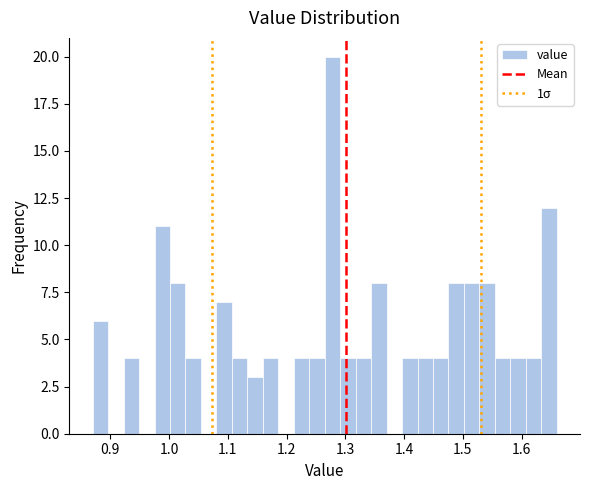

Read against the x-axis, roughly where is the centre of the tallest bar?

1.28